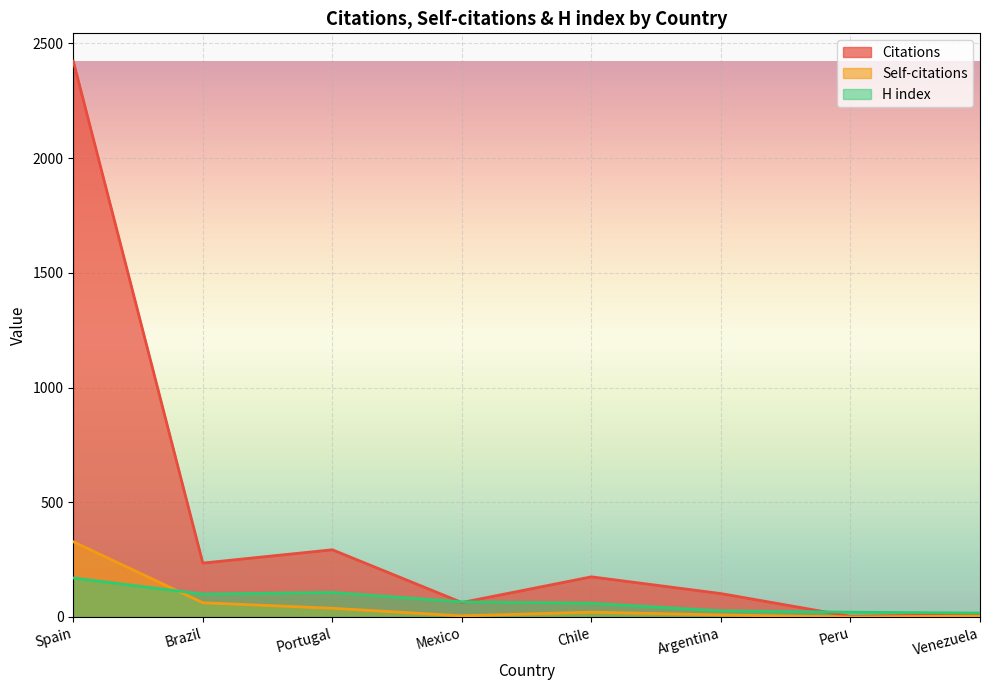

What is the average value of the Citations series?

413